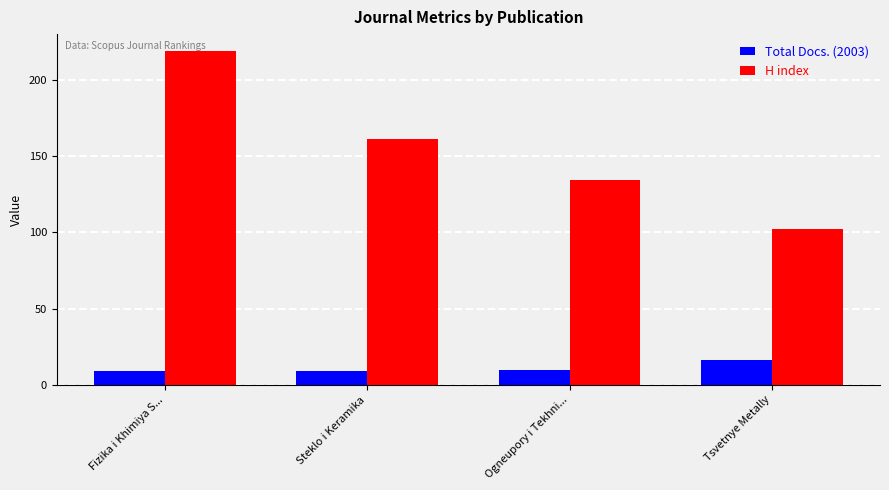

At which label does H index first exceed 161?

Fizika i Khimiya S...